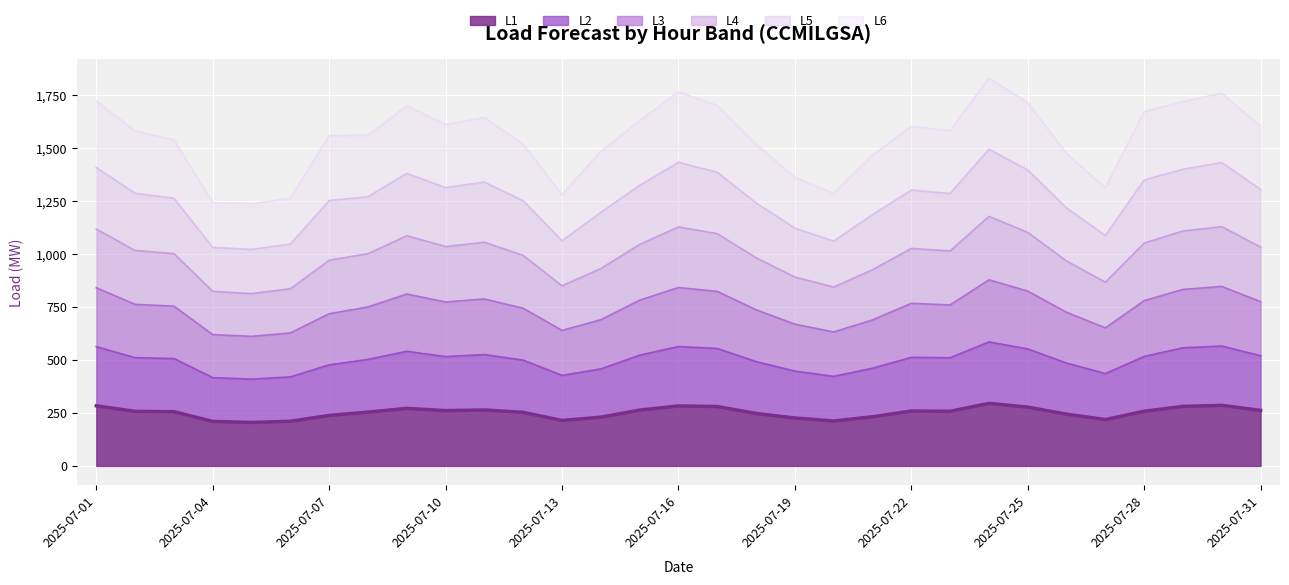

What is the total value across all series at 2025-07-01?

1721.8